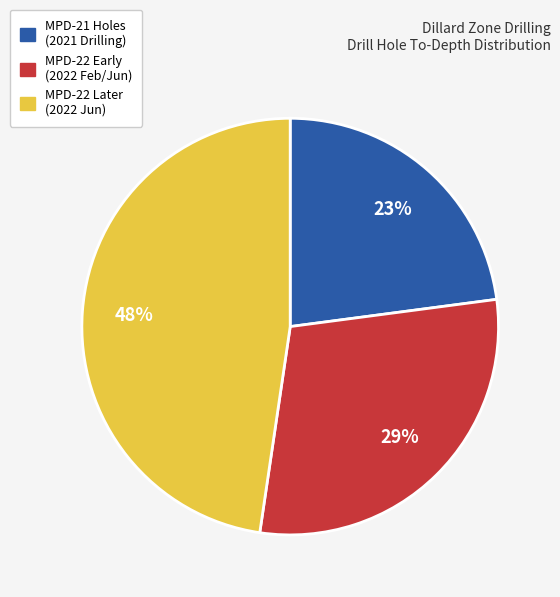

To the nearest percent, what portion does MPD-21 Holes (2021 Drilling) represent?

23%